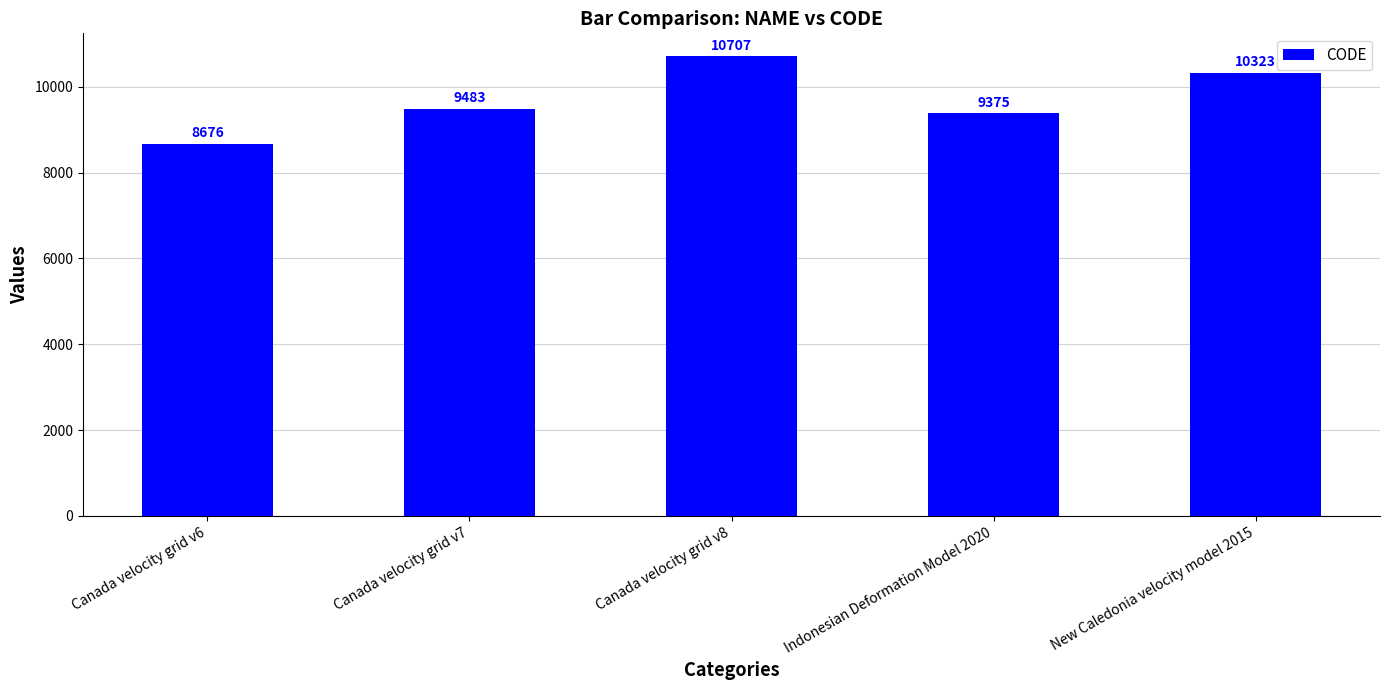

Which category has the highest value across all series?

Canada velocity grid v8